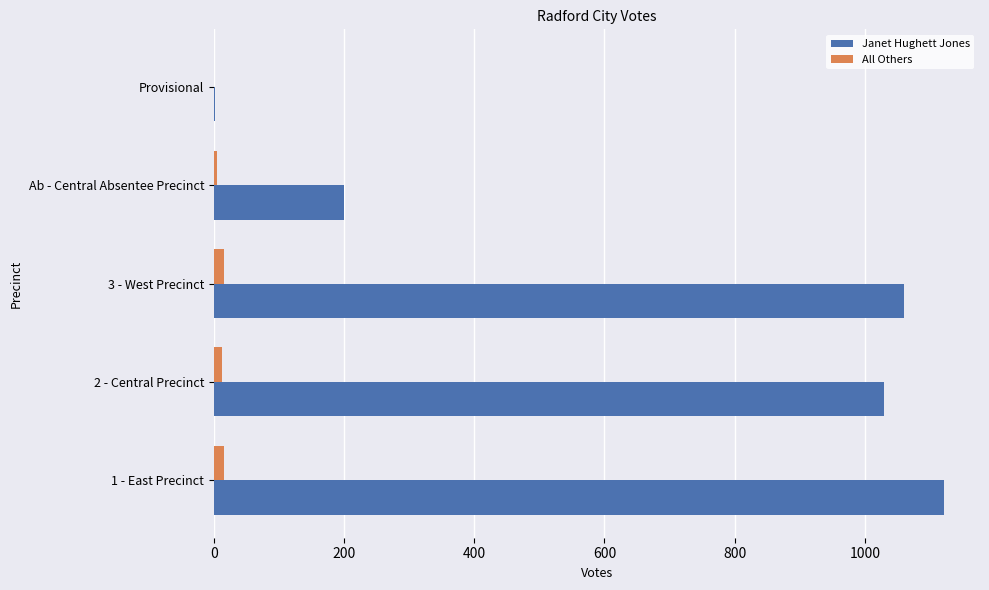

True or false: All Others has a value of 0 at Provisional.

True